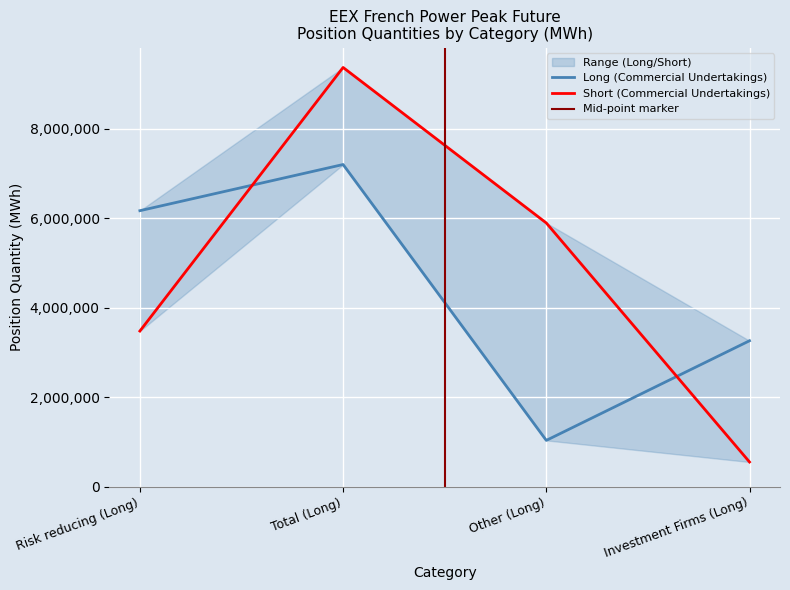

True or false: Long (Commercial Undertakings) and Short (Commercial Undertakings) cross at least once.

True